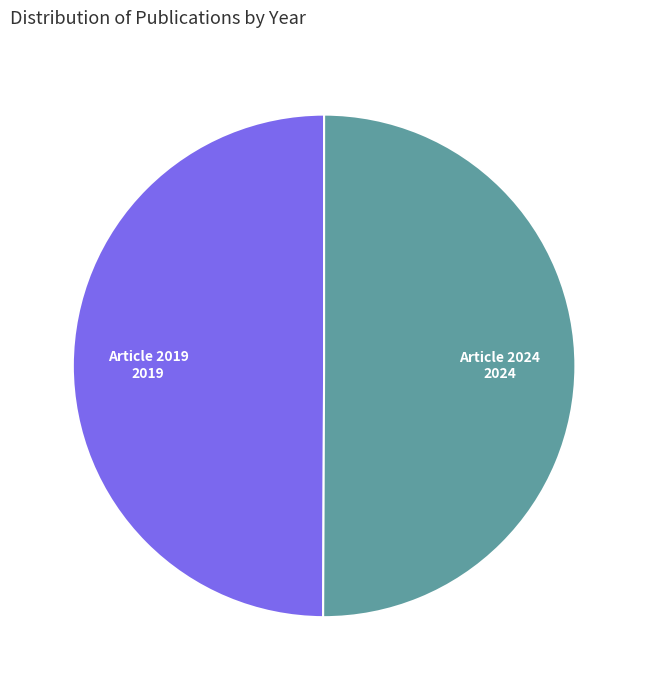

Combined, do Article 2024 and Article 2019 account for over 50%?

Yes